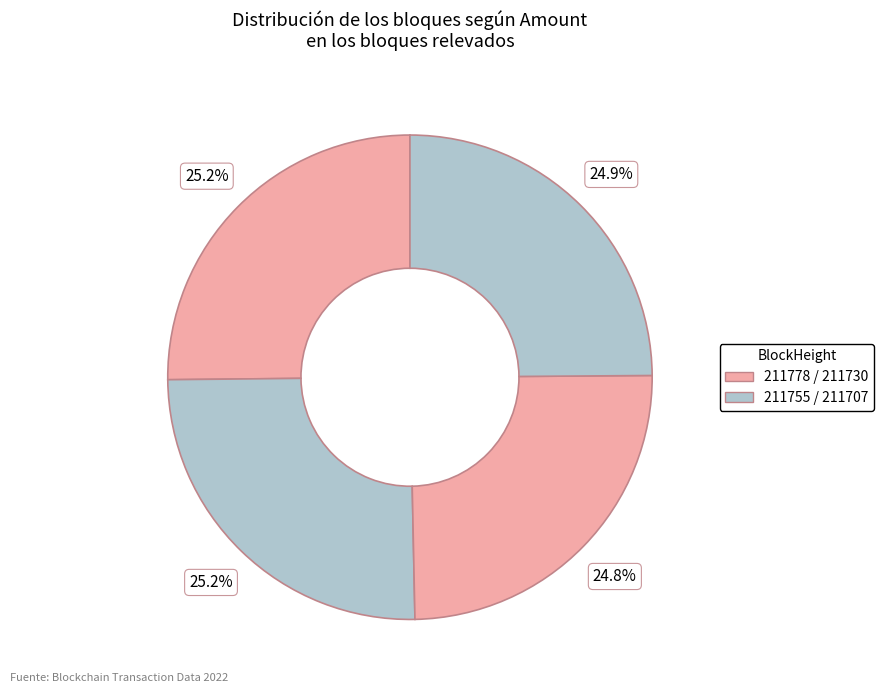

How many segments does this pie chart have?

4